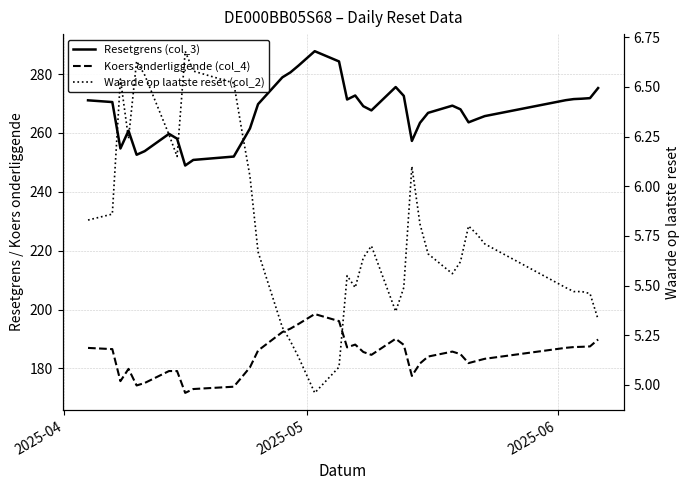

True or false: Resetgrens (col_3) and Koers onderliggende (col_4) intersect in this chart.

False